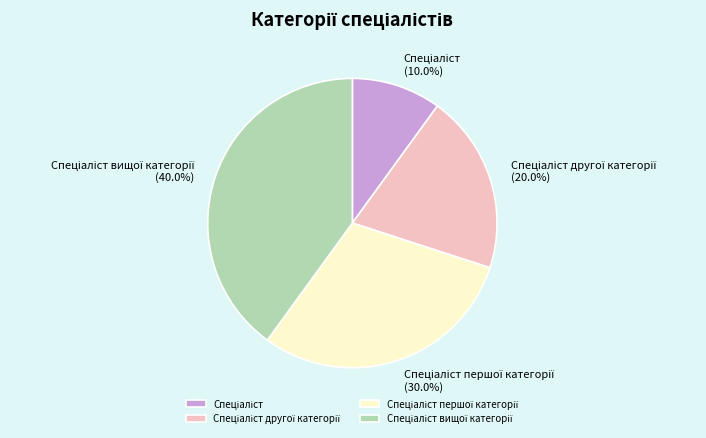

Does any single category account for the majority?

No